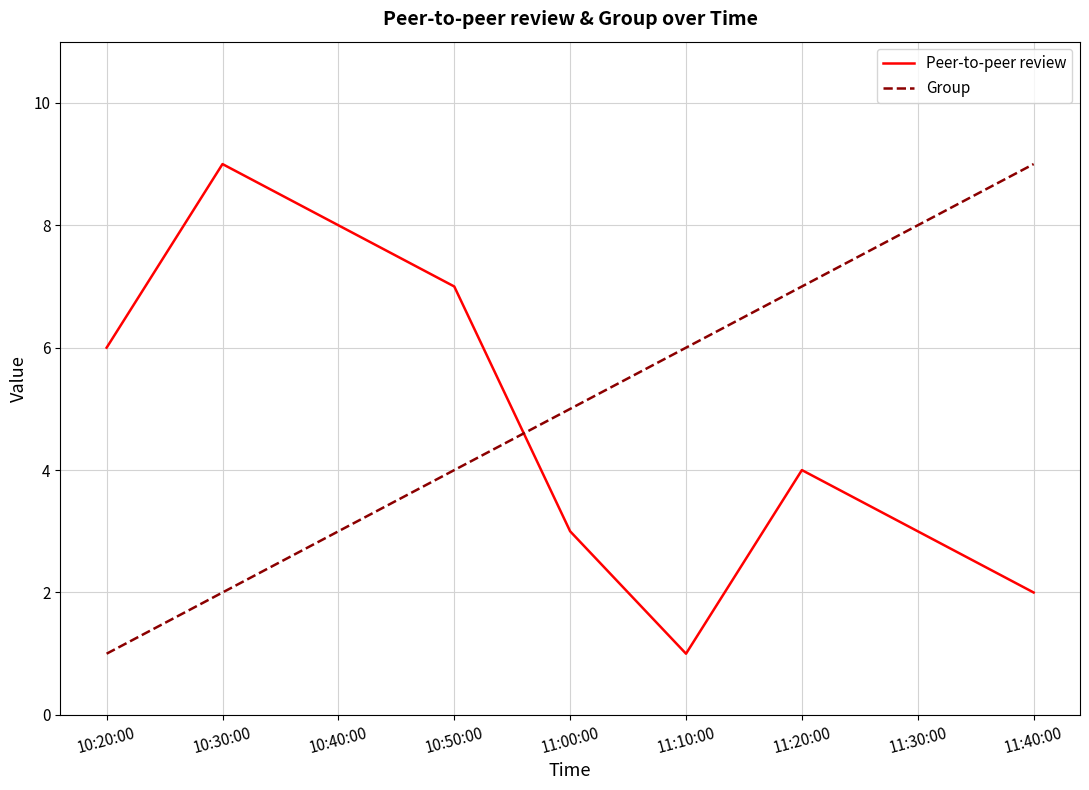

How many Group values are between 3 and 7?

5